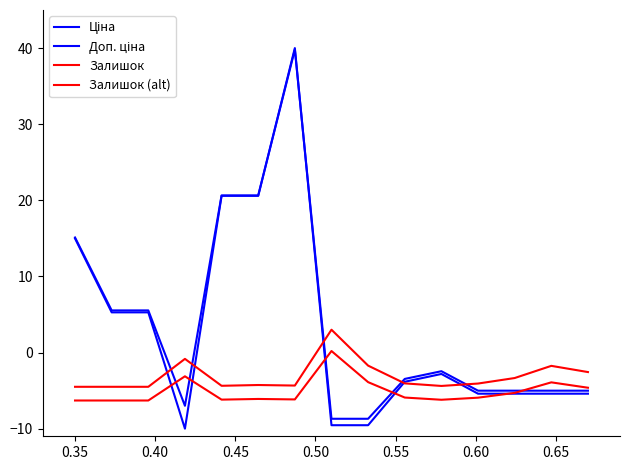

Does the chart display data point markers on the line(s)?

No